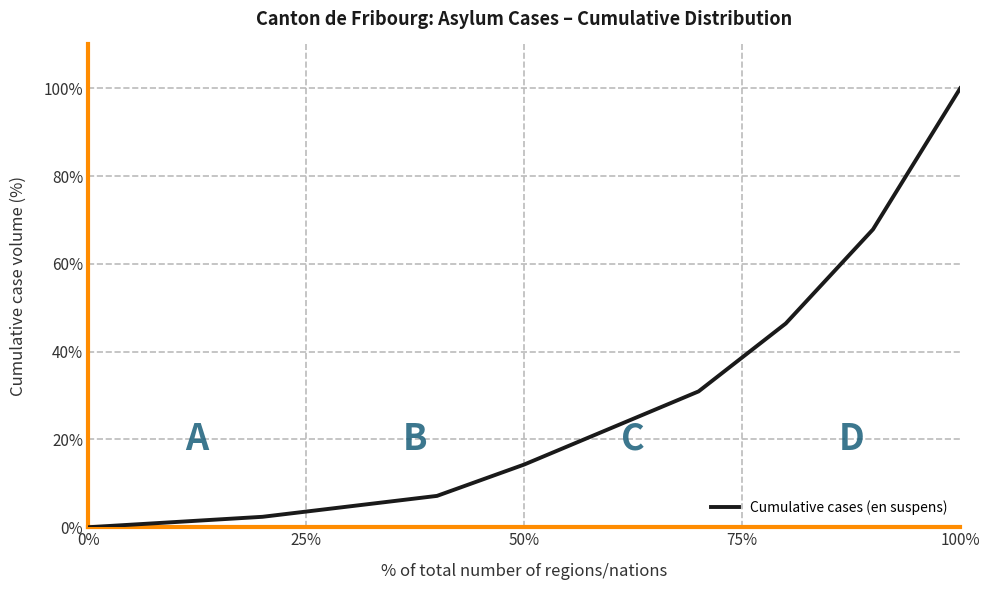

What is the difference between the maximum and minimum values?

100.0